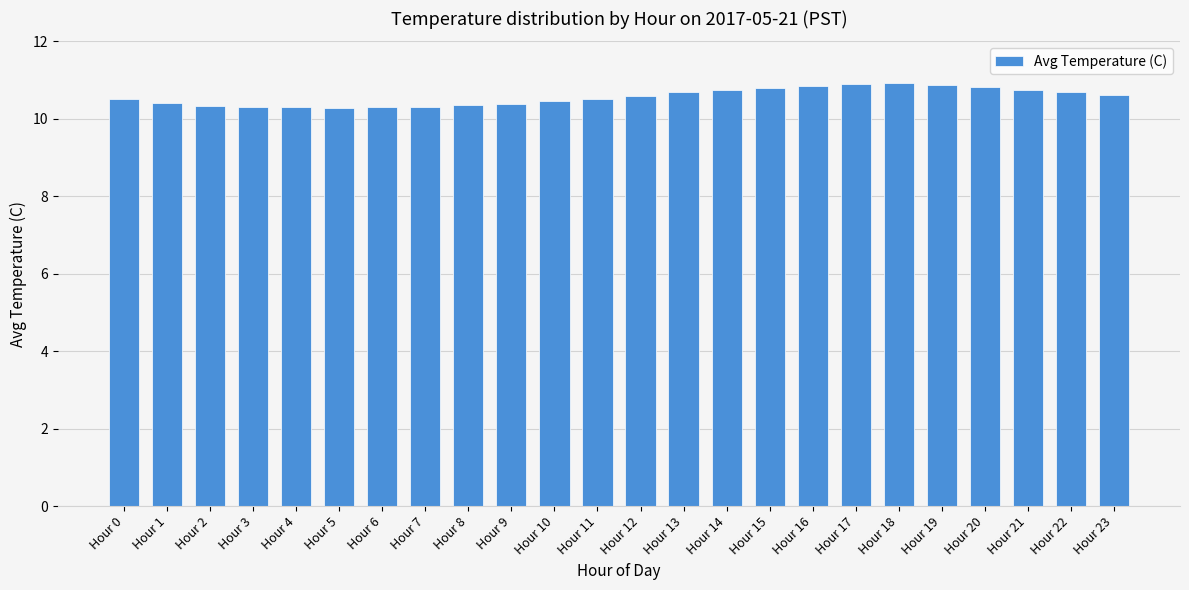

Are the bars grouped side by side (vs. stacked)?

No